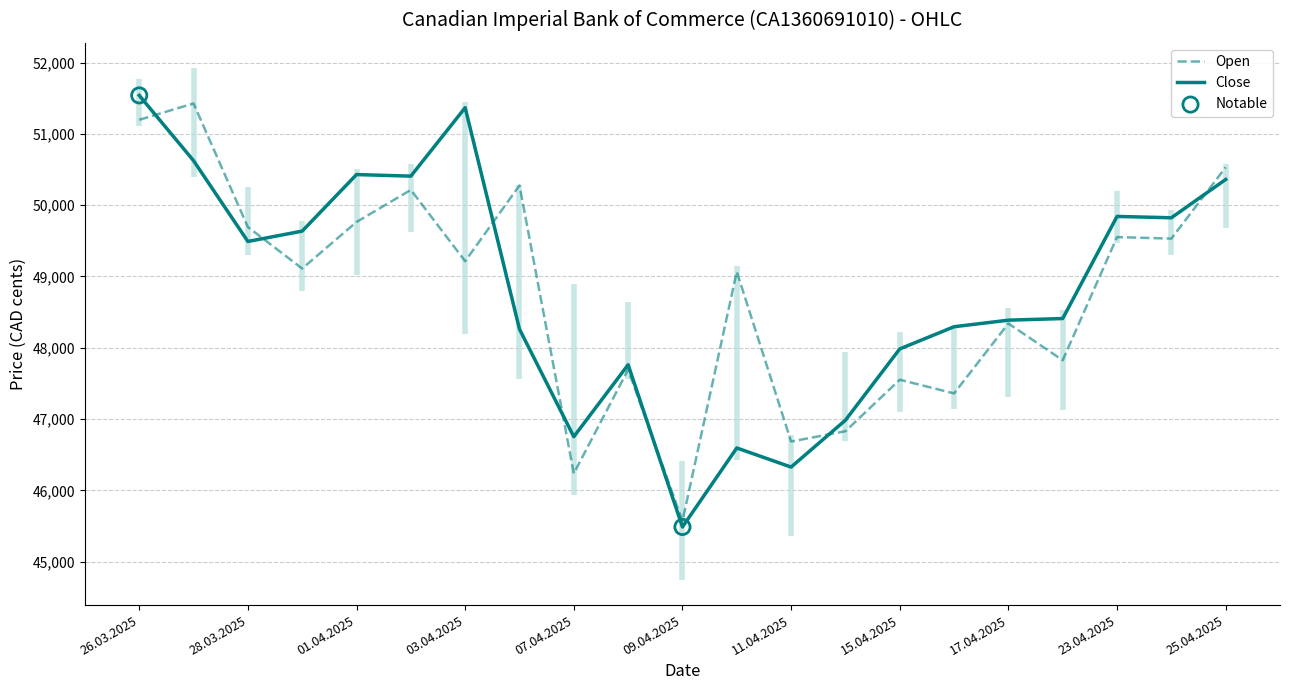

What are all the series names shown in the legend?

Open, Close